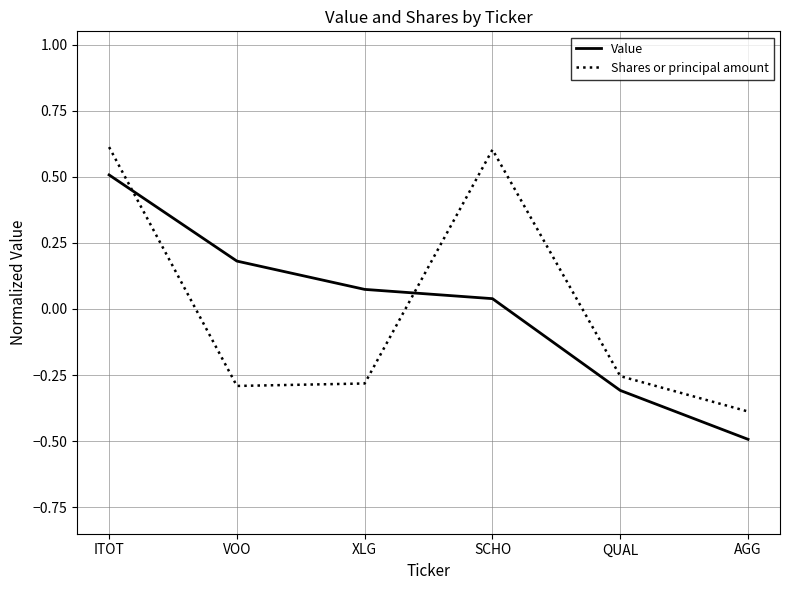

How many times do Shares or principal amount and Value cross each other?

2